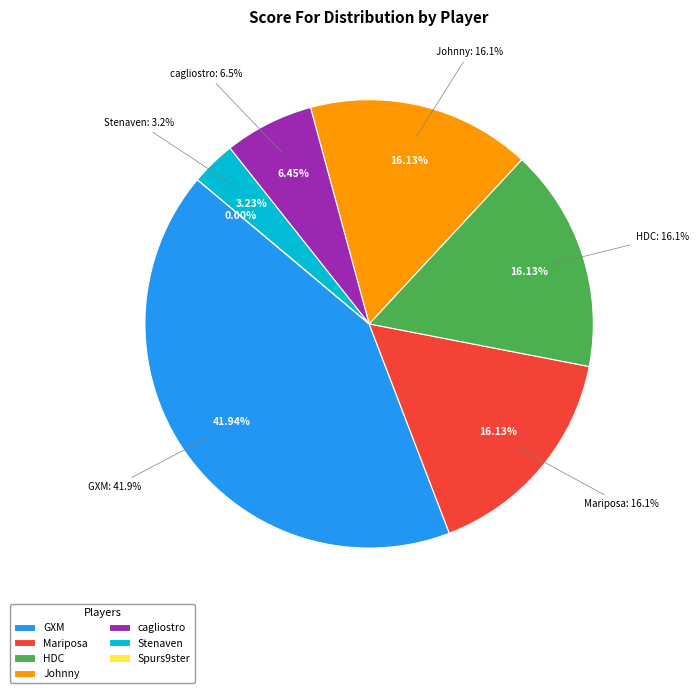

What is the smallest slice in the pie chart?

Spurs9ster